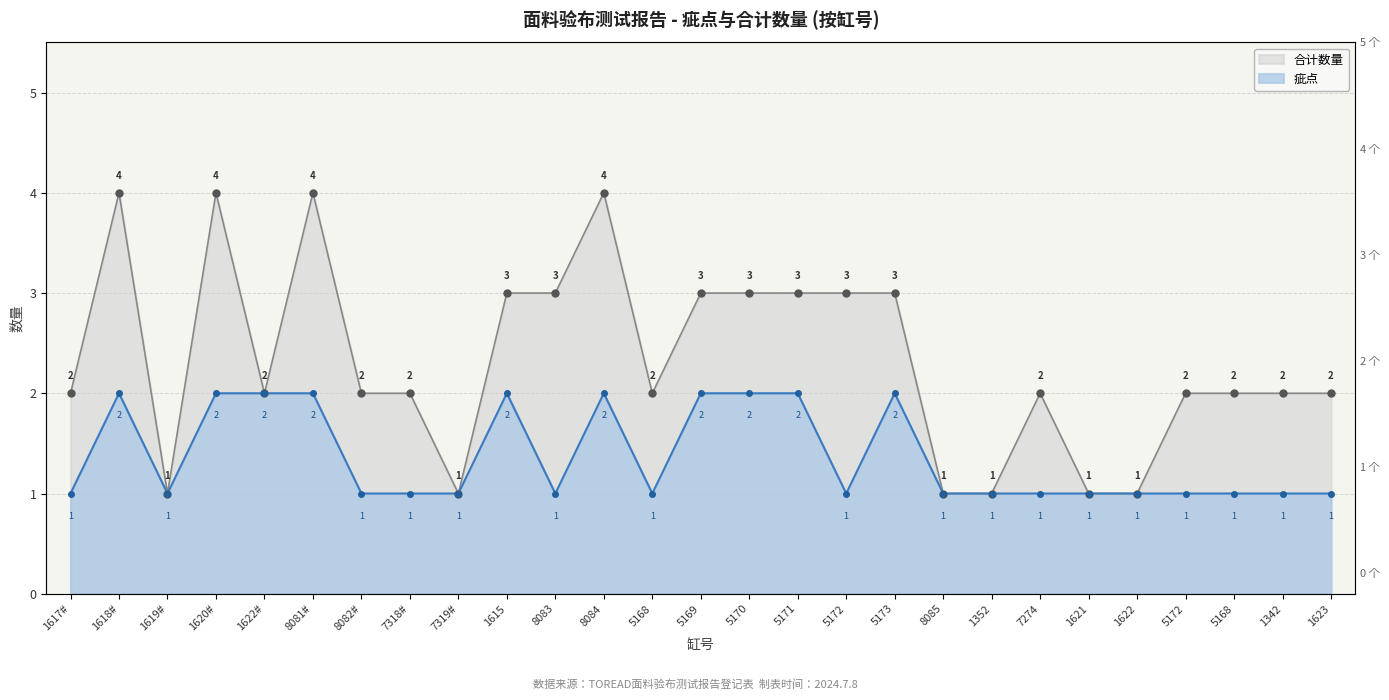

True or false: 疵点 and 合计数量 intersect in this chart.

False